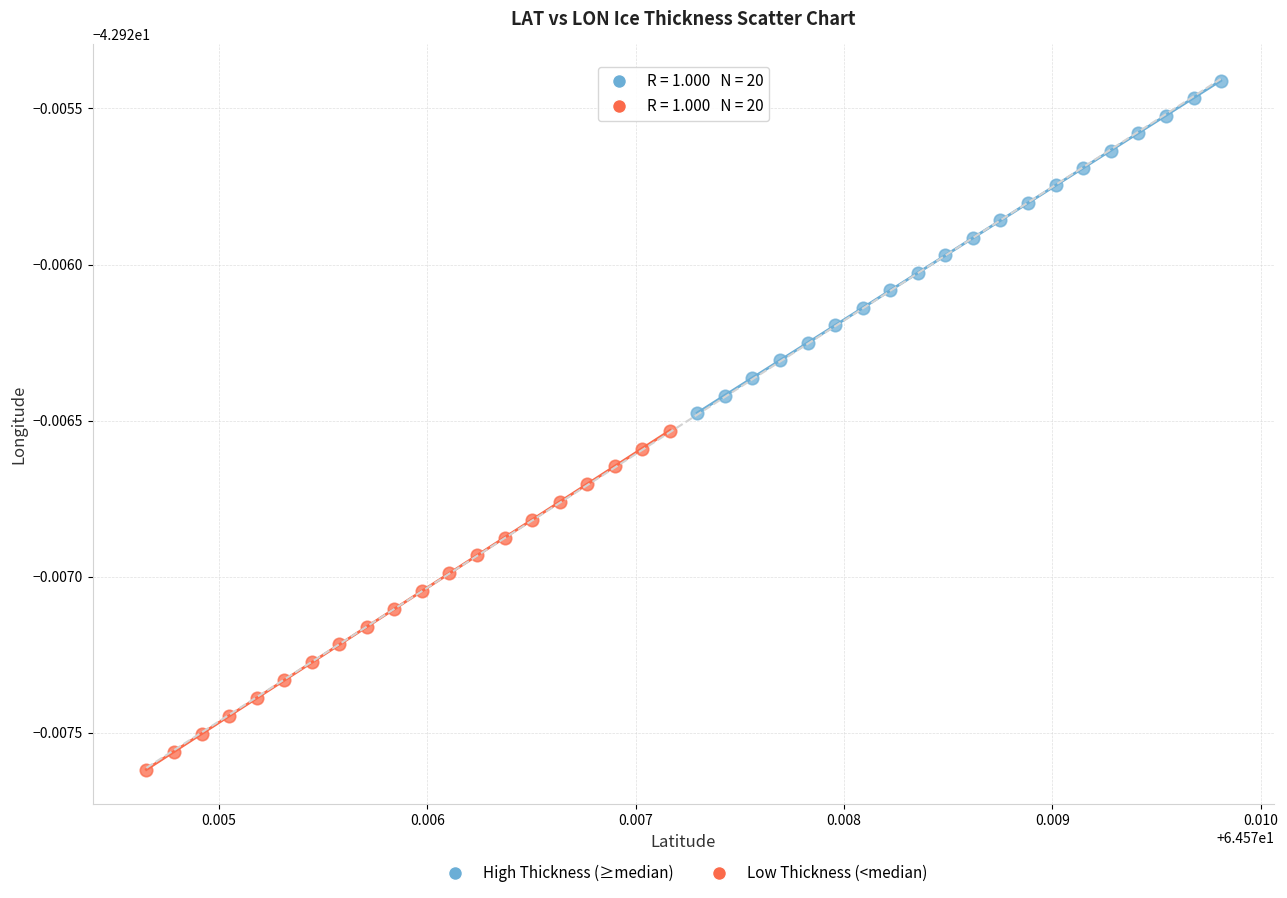

What are all the series names shown in the legend?

High Thickness (≥median), Low Thickness (<median)